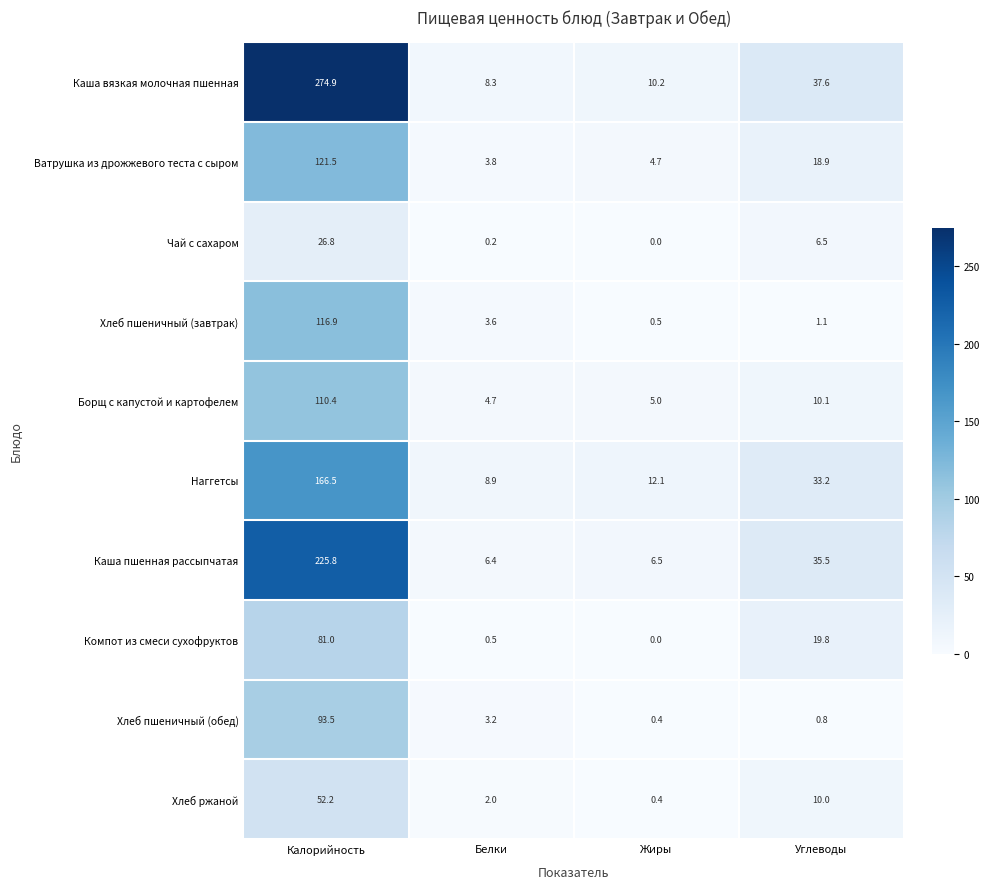

At which label is Чай с сахаром closest to 13?

Углеводы